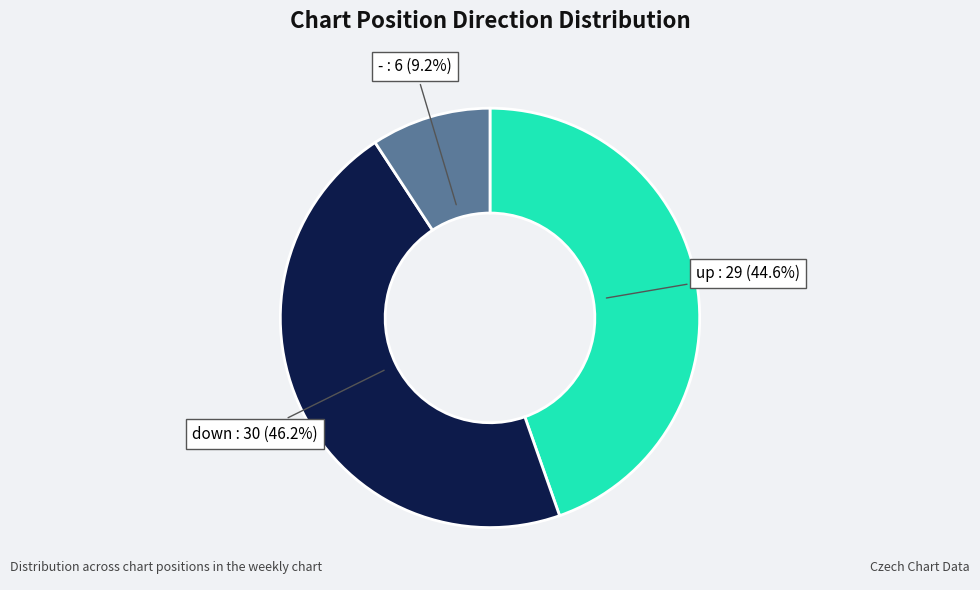

Which slice is the largest?

down